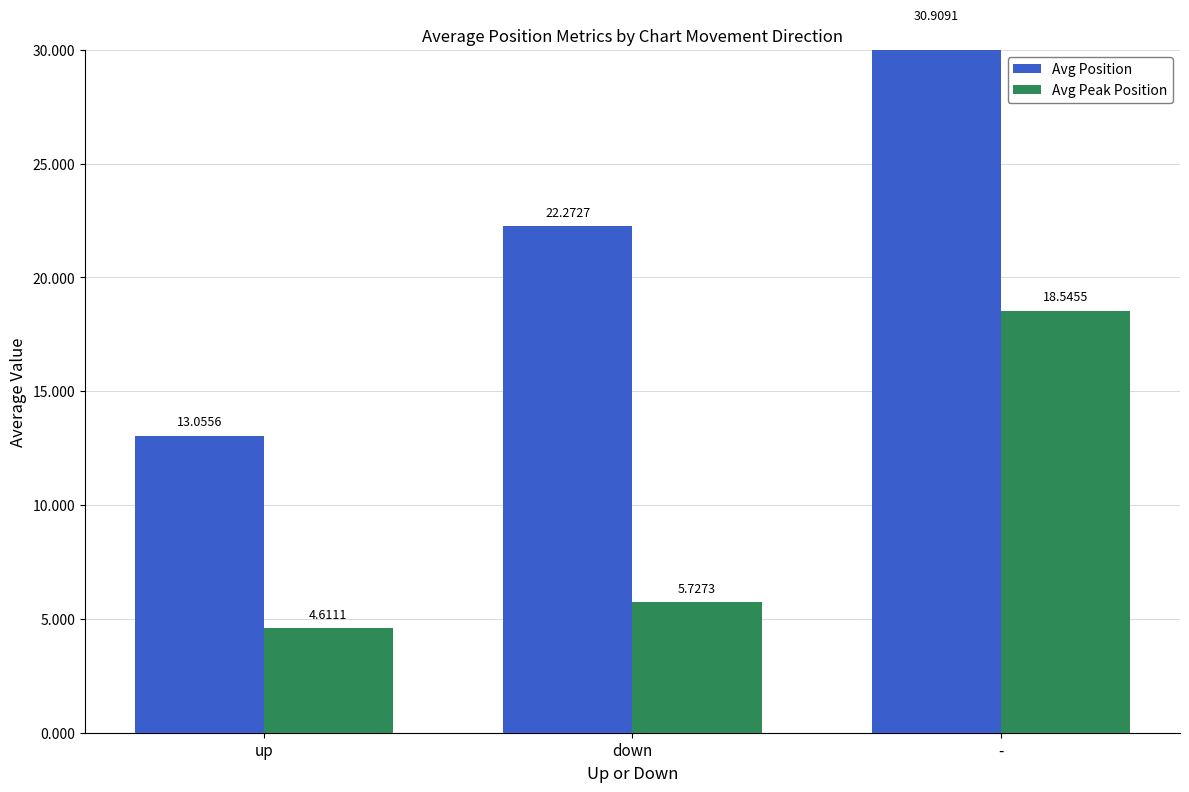

Rank the series by their average value, from lowest to highest.

Avg Peak Position, Avg Position